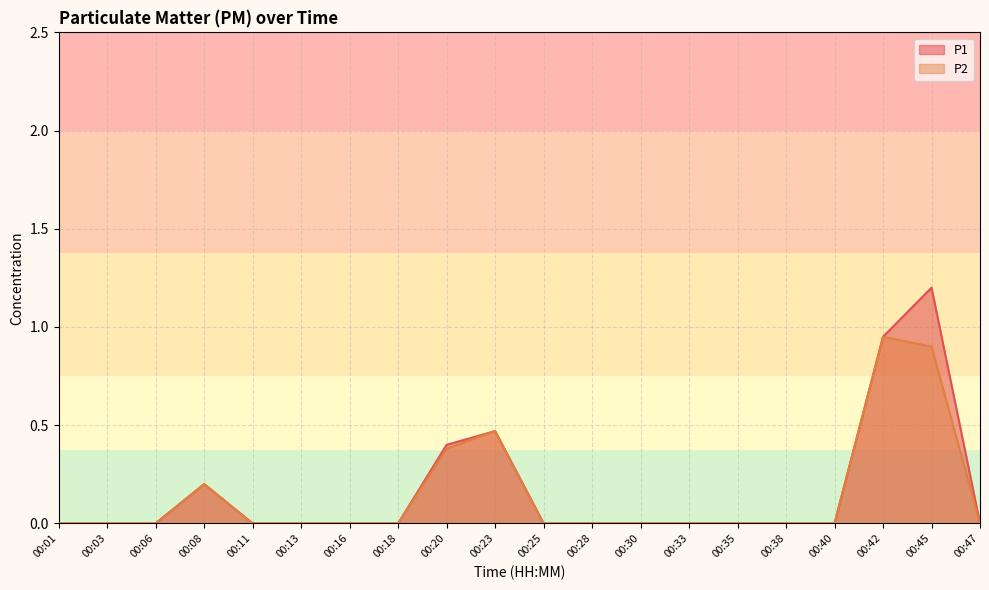

Rank the series by their average value, from lowest to highest.

P2, P1